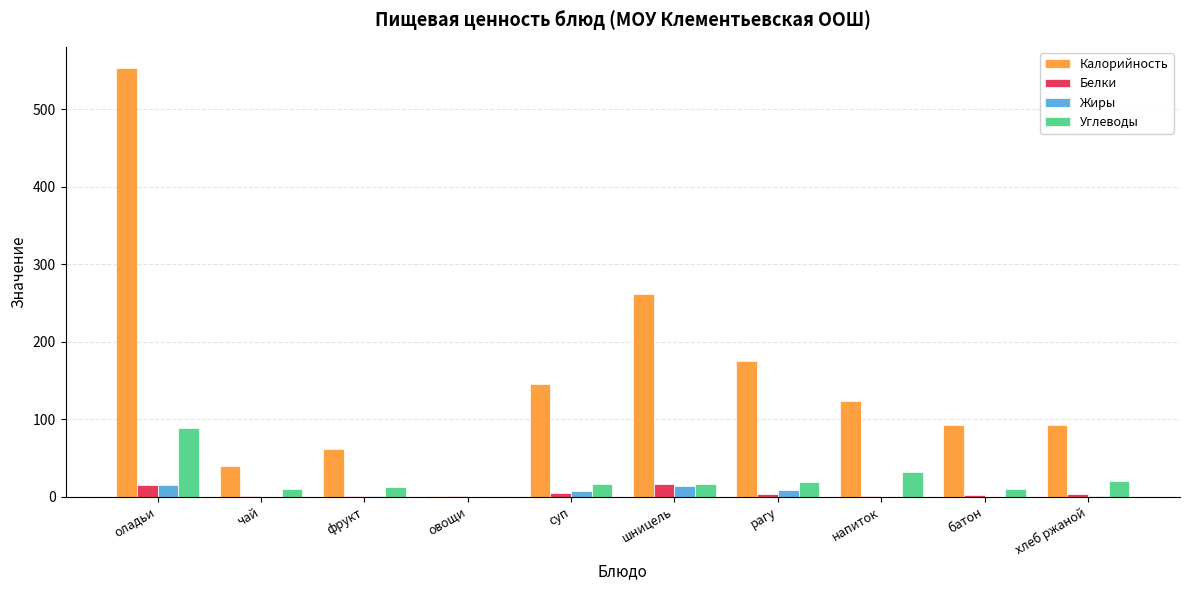

What is the greatest value displayed?

553.0